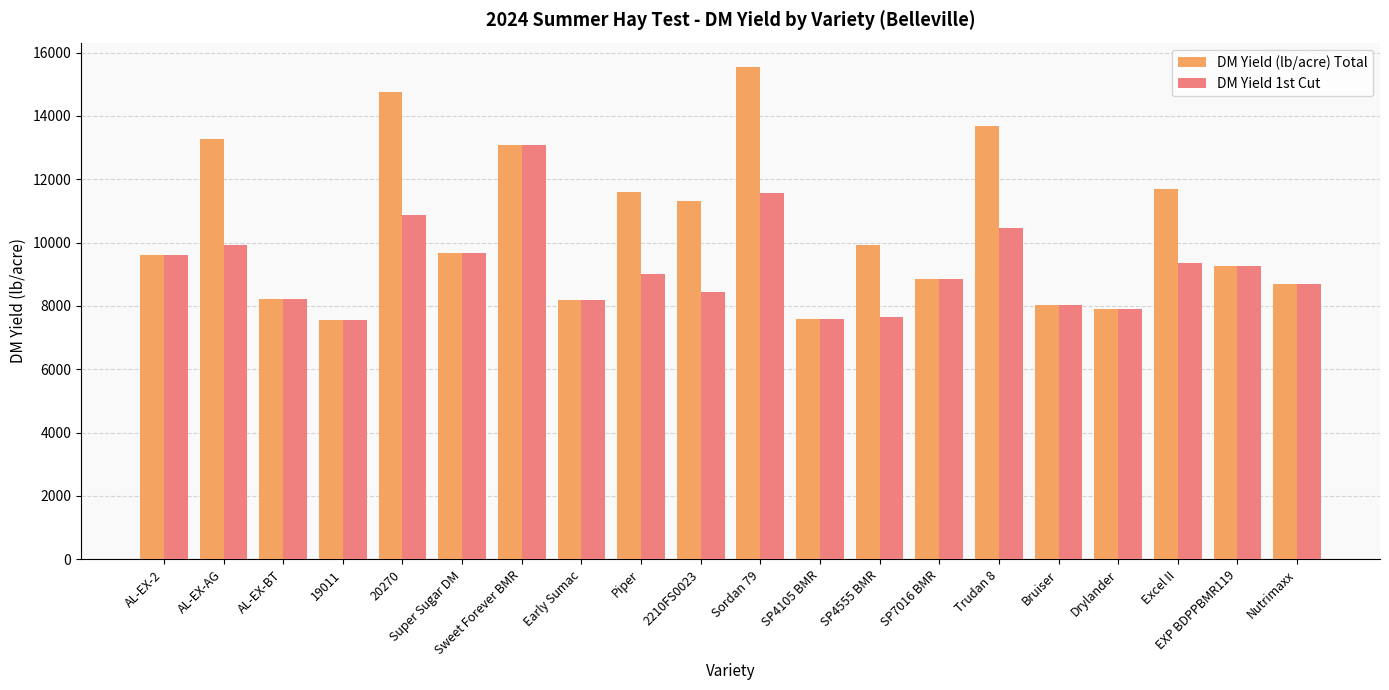

What is the minimum value for DM Yield 1st Cut?

7560.2